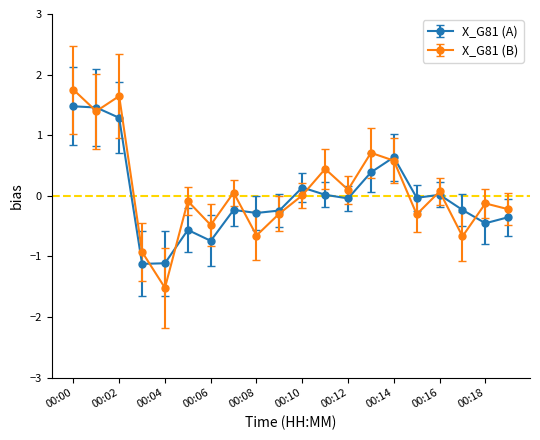

True or false: X_G81 (A) has more than 1 interior local peaks.

True